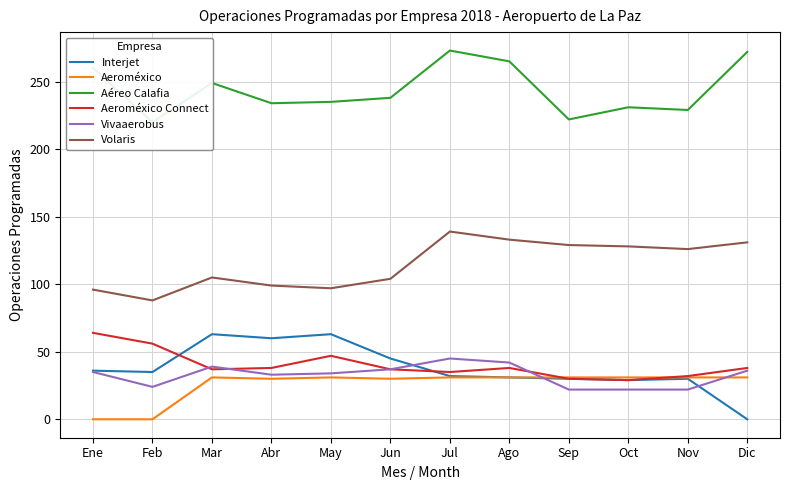

True or false: Vivaaerobus has more than 0 points higher than both neighbors.

True